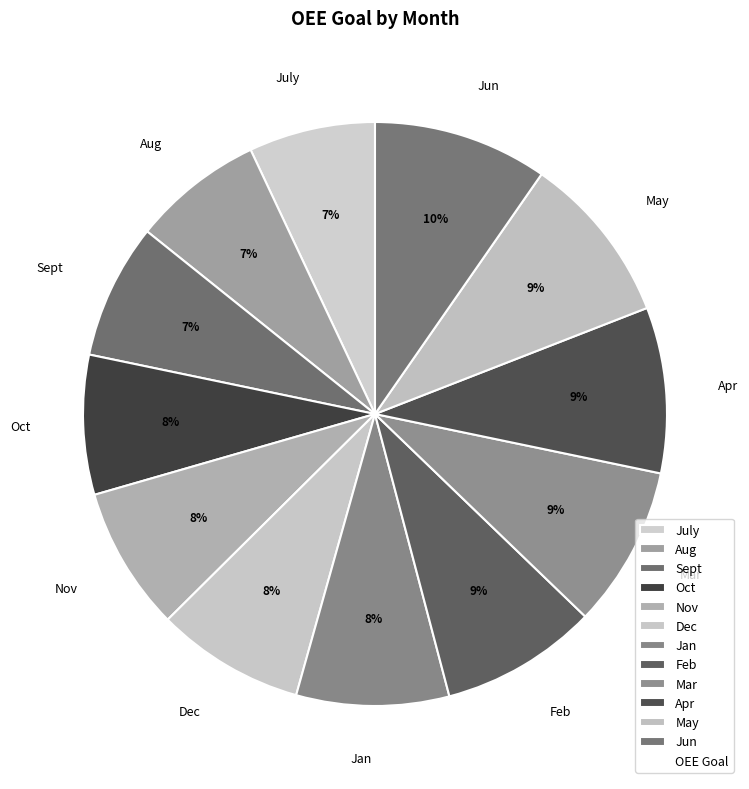

The Mar slice represents 9% of the pie. True or false?

True